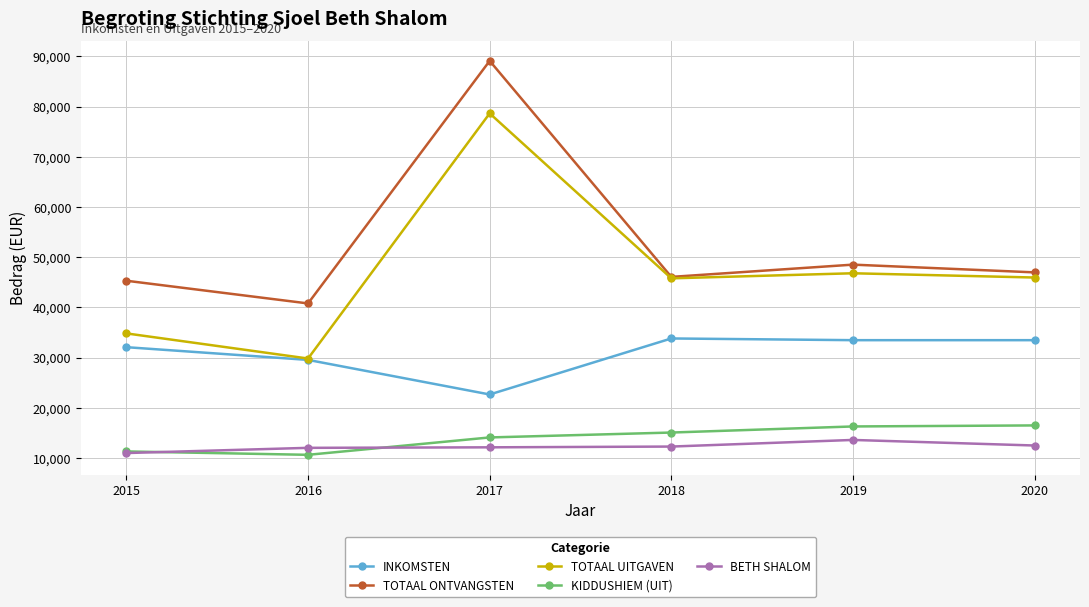

How many data points does each series have?

6